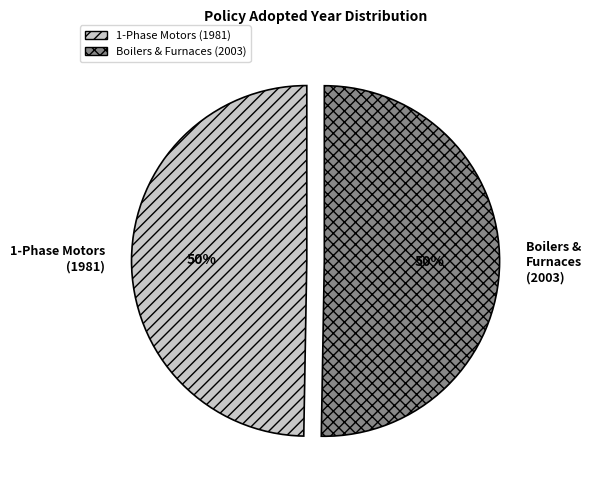

To the nearest percent, what is the combined percentage of 1-Phase Motors (1981) and Boilers & Furnaces (2003)?

100%